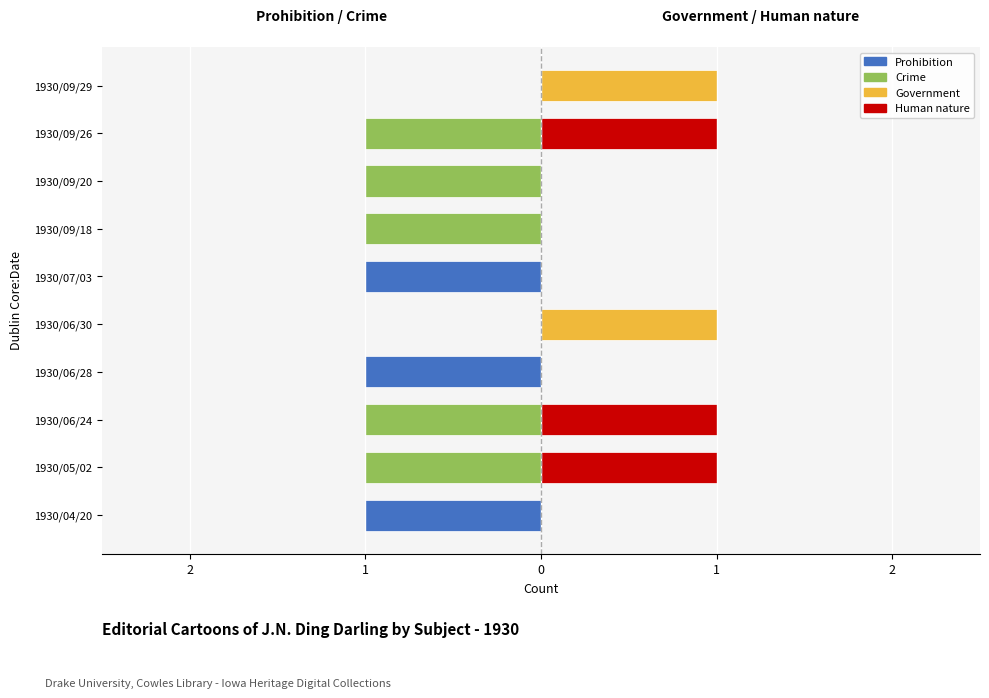

What is the difference between the highest and lowest values at 1?

2